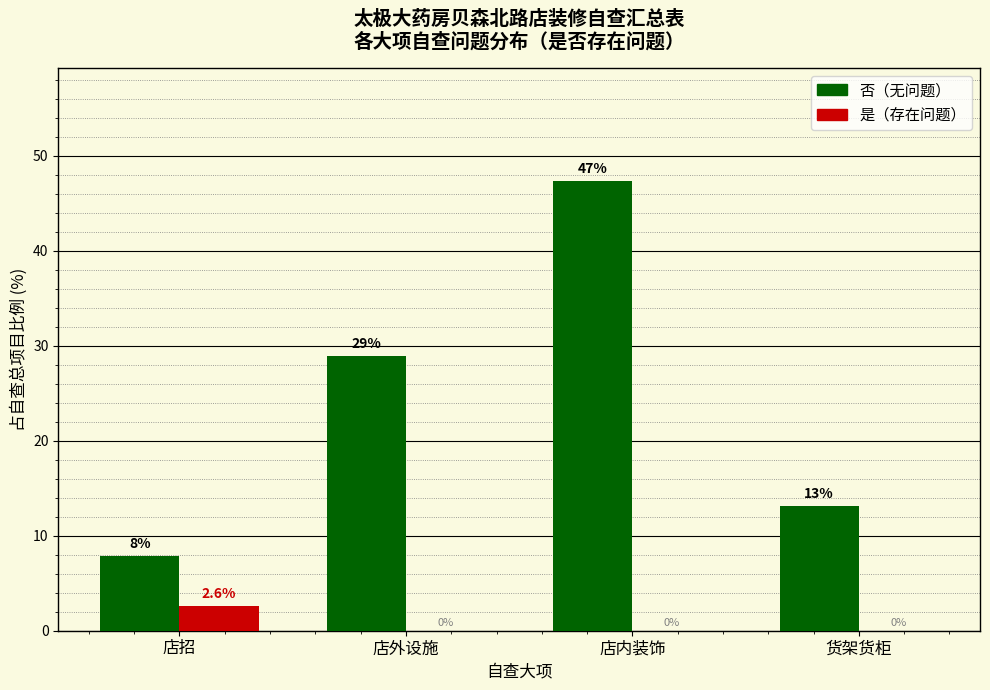

Reading left to right, what are all the values shown in this chart?

否: 店招=7.9	店外设施=28.9	店内装饰=47.4	货架货柜=13.2
是: 店招=2.6	店外设施=0.0	店内装饰=0.0	货架货柜=0.0